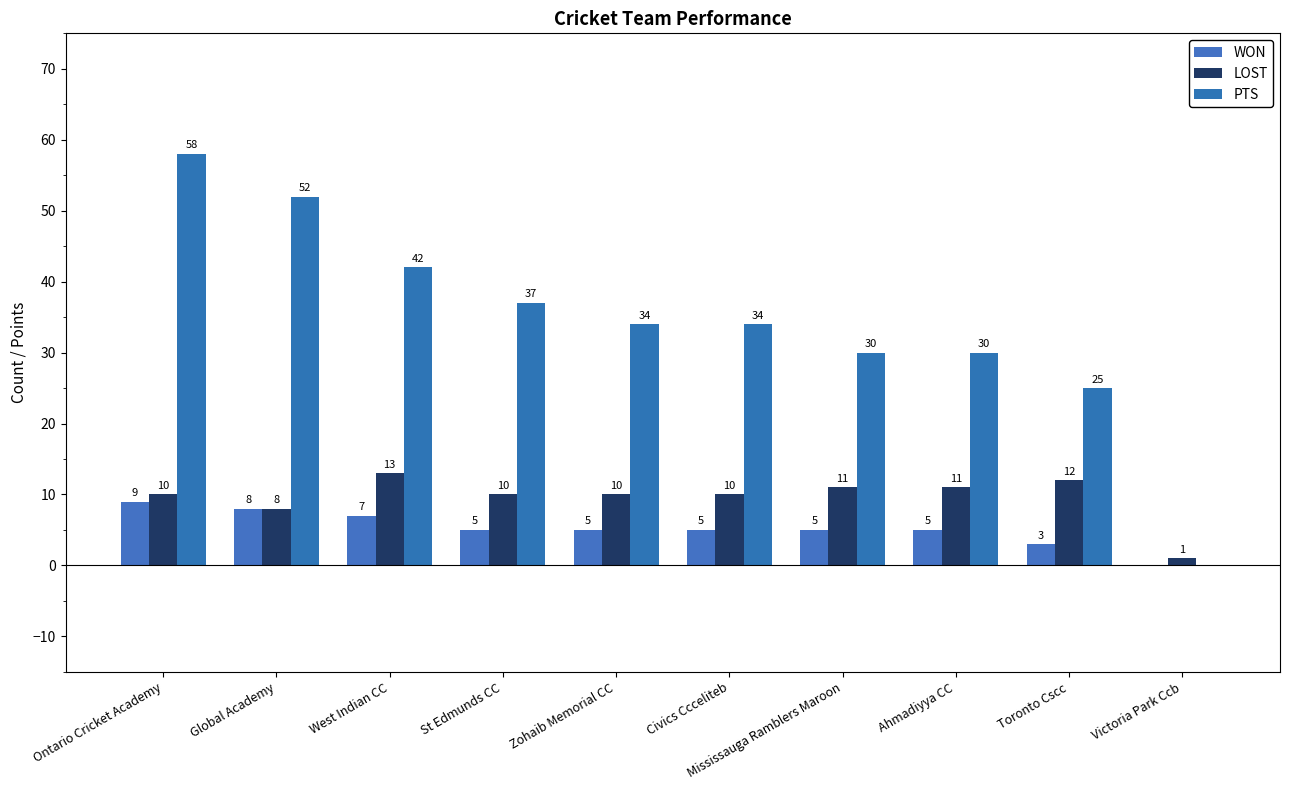

The value of WON at Ahmadiyya CC is 5. True or false?

True